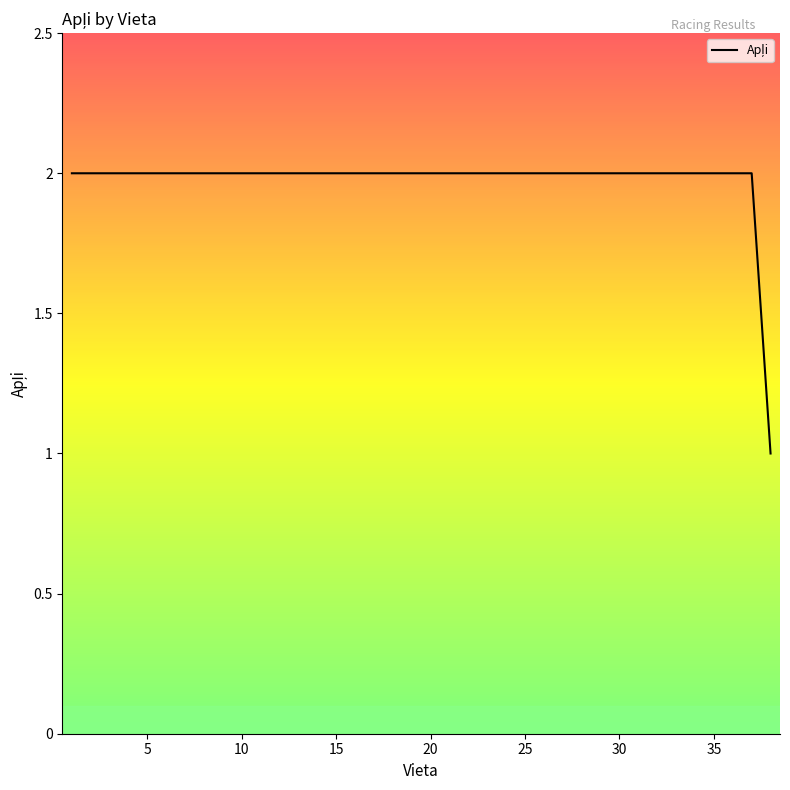

How many lines are shown in the chart?

1